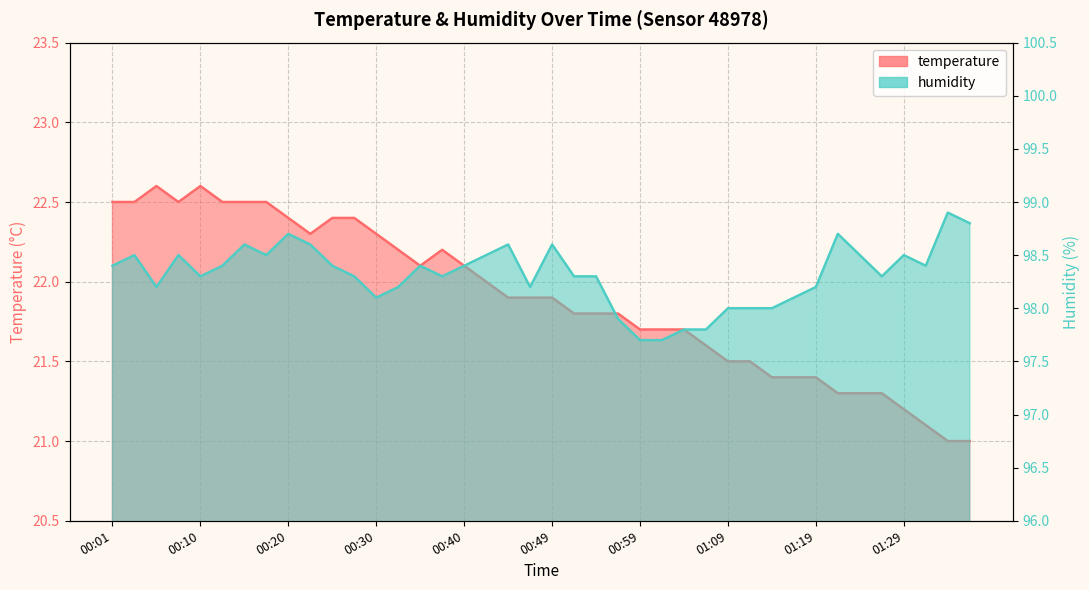

At which category does temperature reach its first local peak?

00:06